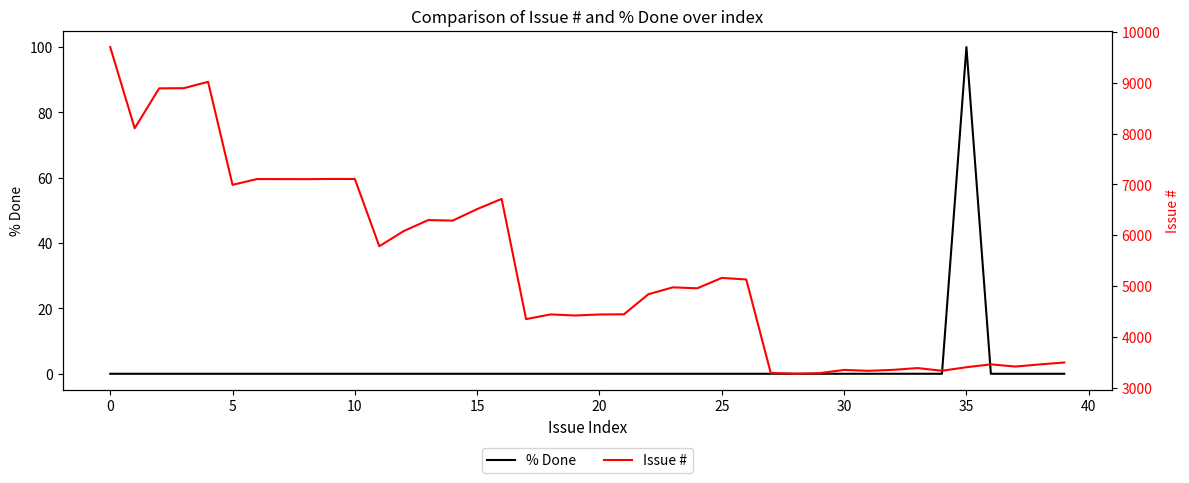

True or false: % Done and Issue # cross at least once.

False